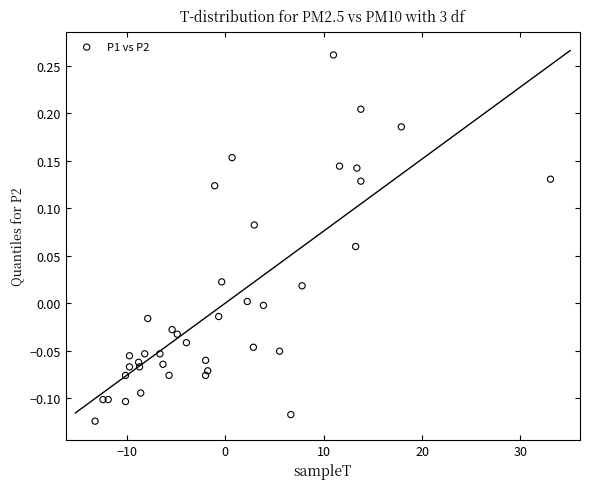

What is the range of X values (max minus min)?

46.3